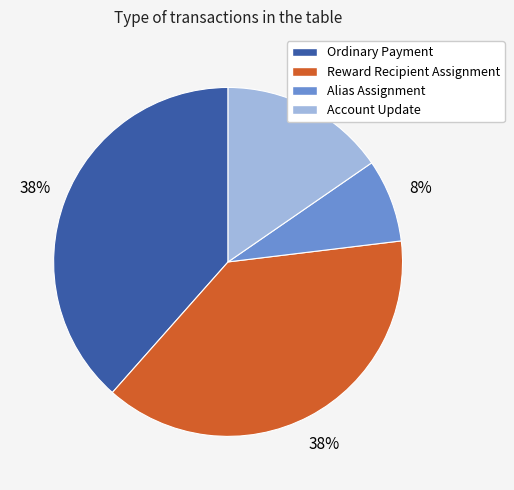

How many slices are in this pie chart?

4